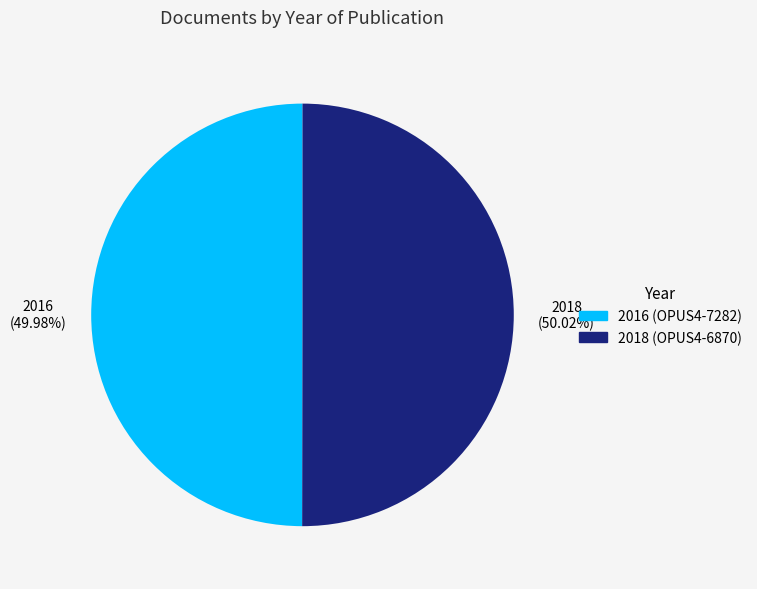

Is there a majority slice in this chart?

Yes